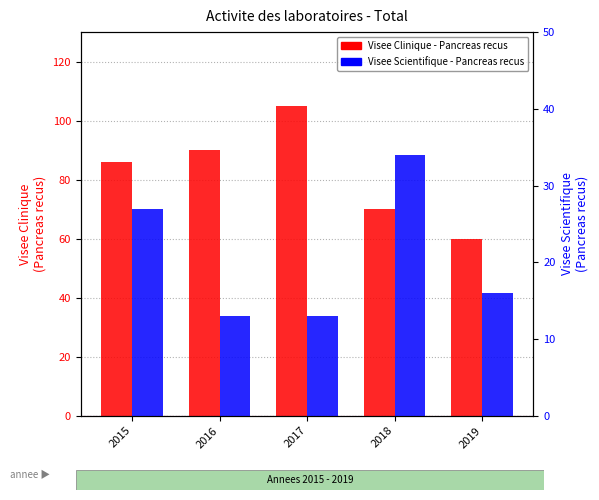

True or false: Visee Clinique - Pancreas recus has a value of 60 at 2019.

True